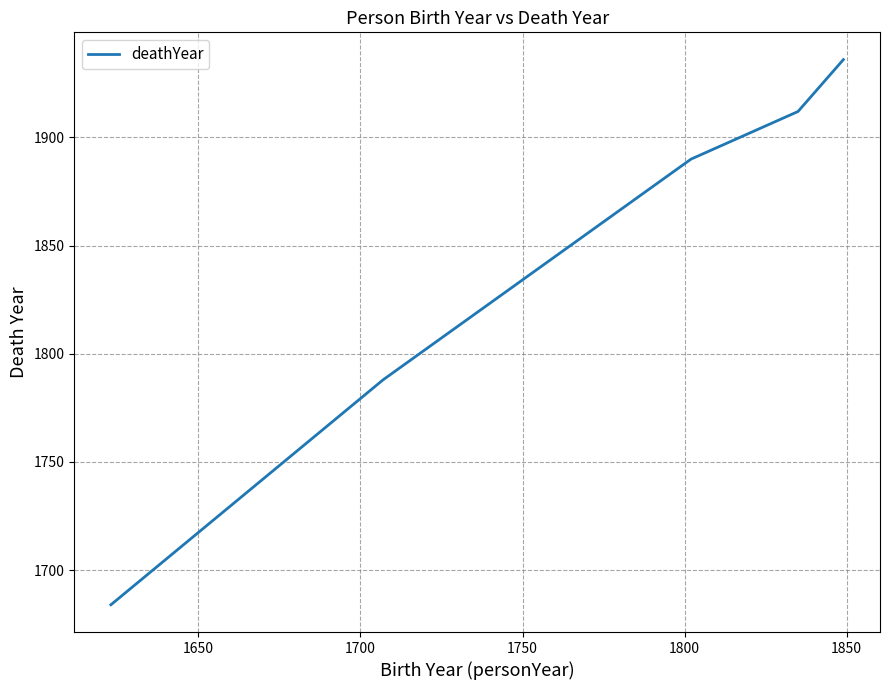

How many lines are shown in the chart?

1